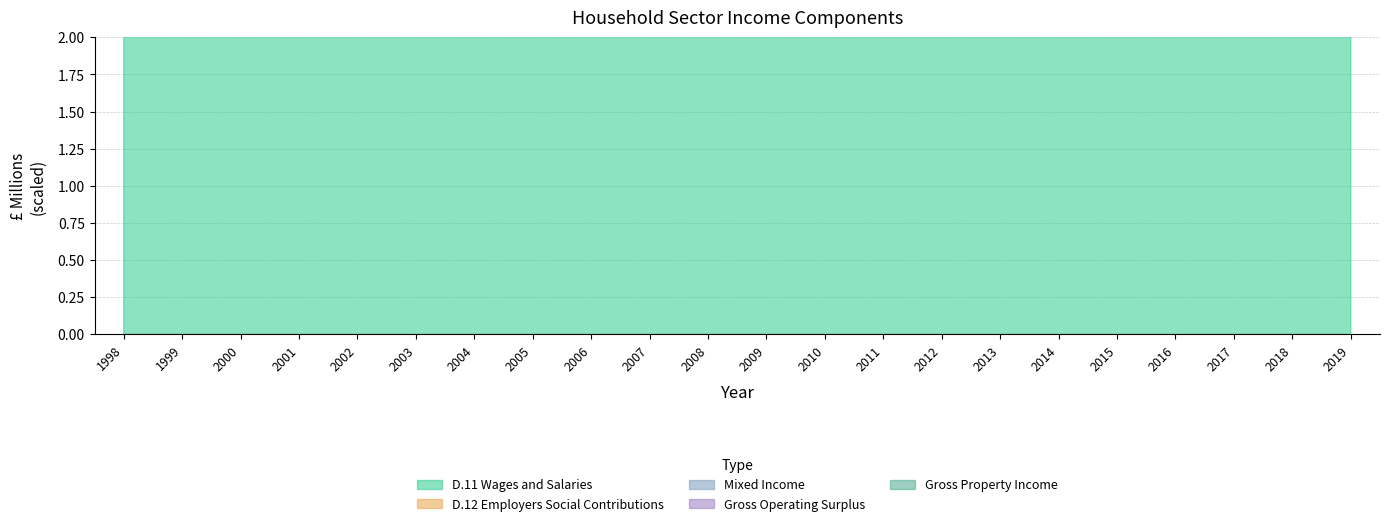

What is the value of the Mixed Income point at the 1st from the left?

5.3